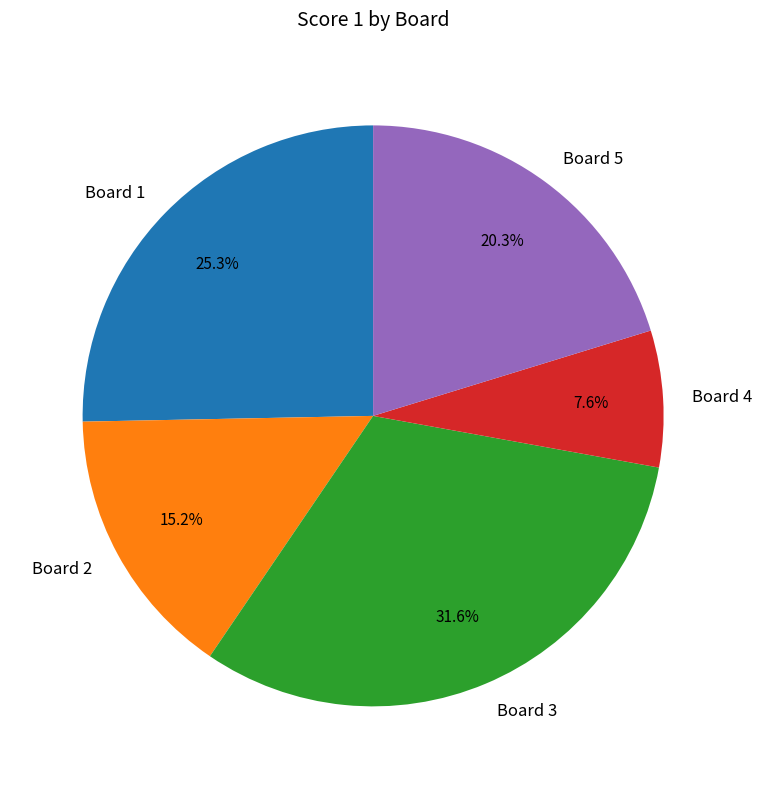

What percentage is the Board 5 slice, to the nearest percent?

20%